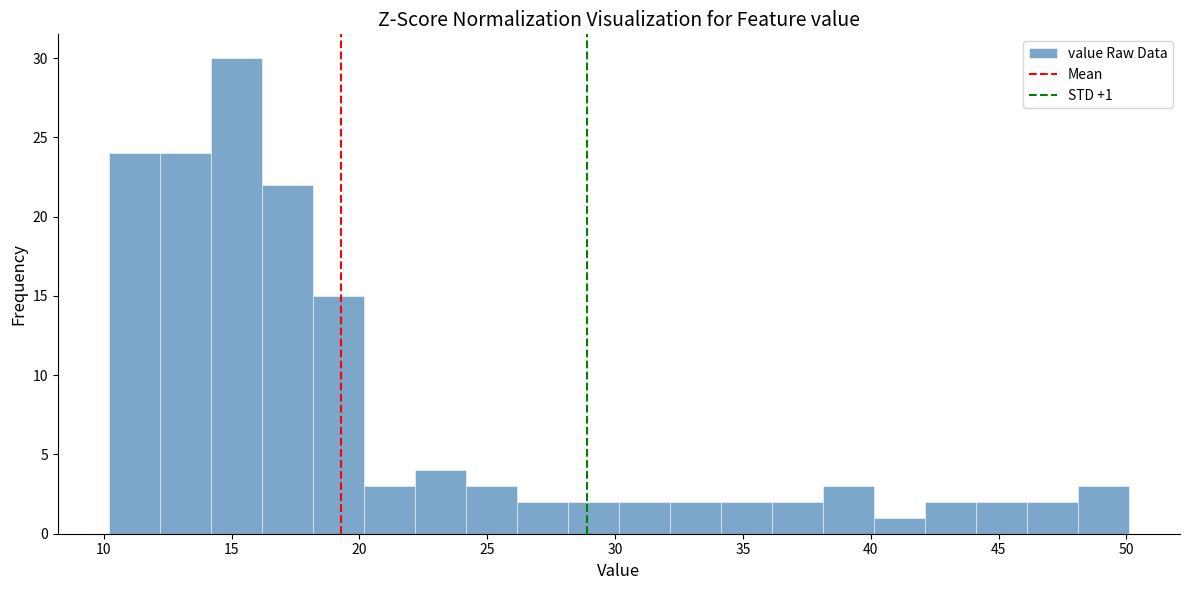

Read against the x-axis, roughly where is the centre of the tallest bar?

15.0